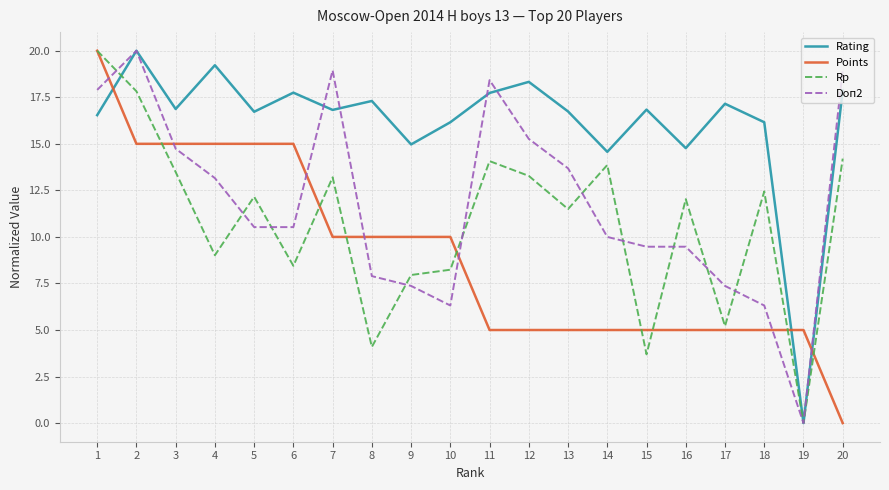

What is the sum of the Doп2 values at 8 and 16?

17.4